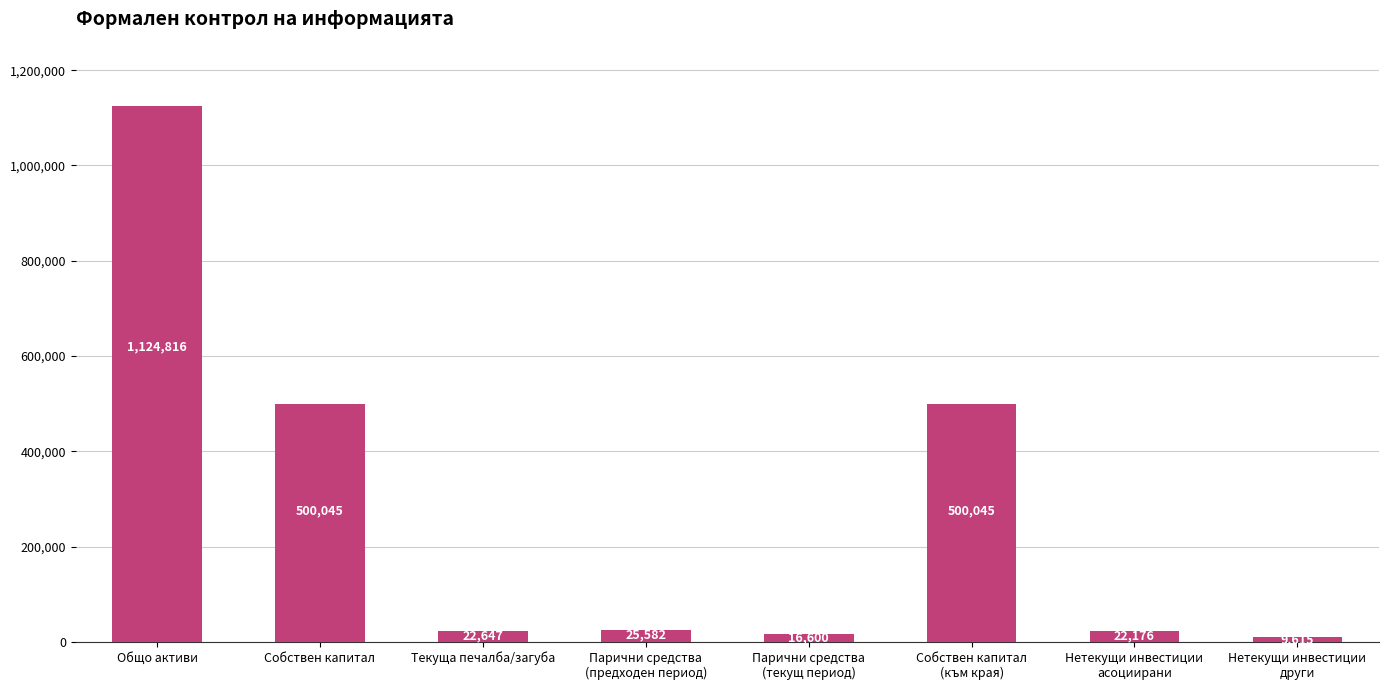

How many bars are there in total?

8